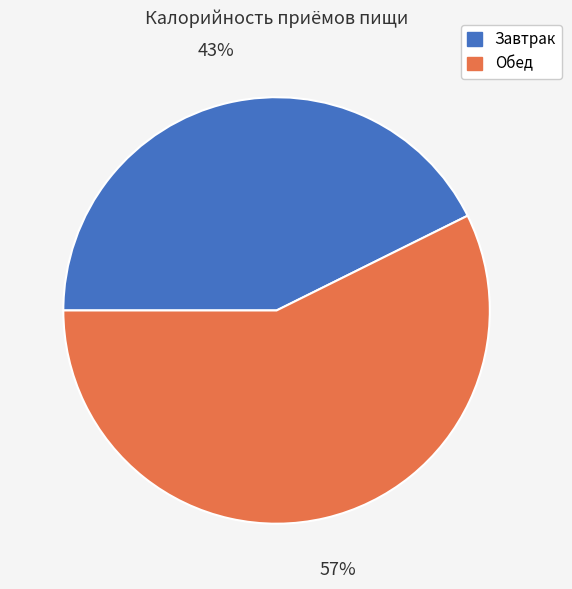

To the nearest percent, what is the combined percentage of Завтрак and Обед?

100%